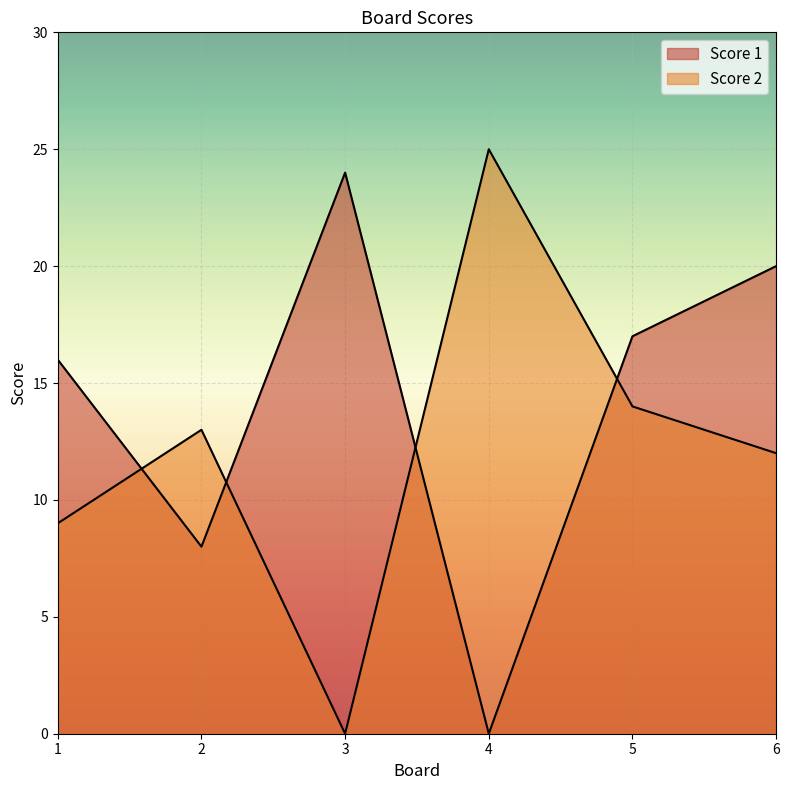

Which series changed the most between 4 and 6?

Score 1